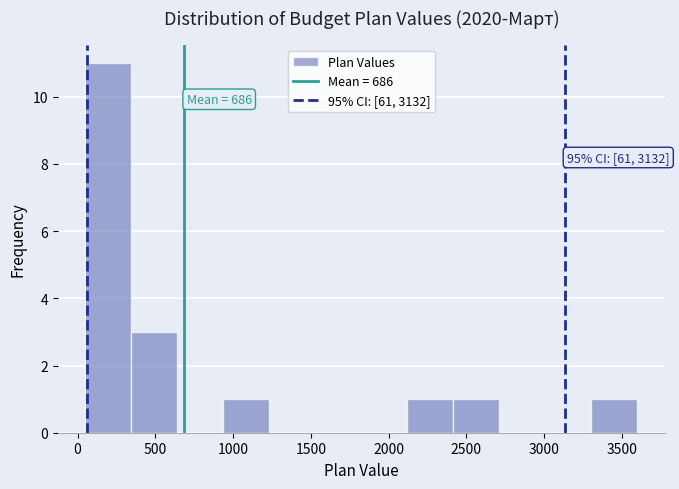

Over which range of the x-axis is the bar tallest?

50 to 350